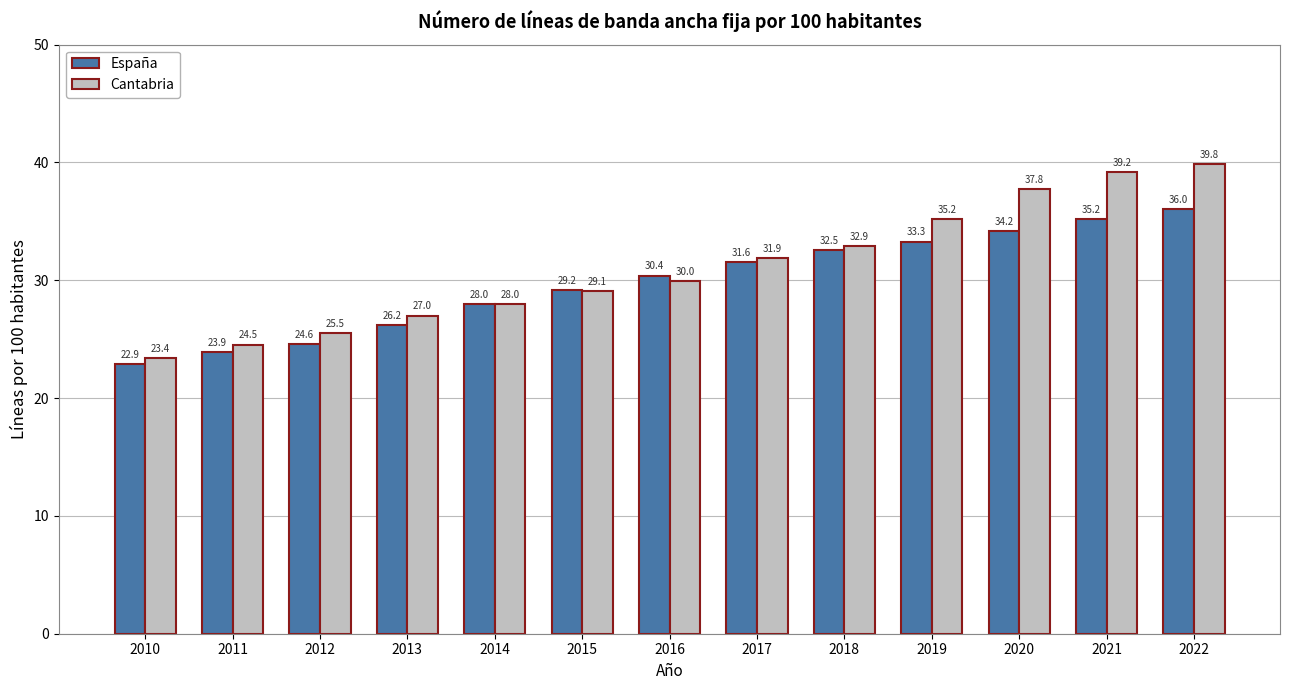

What is the total value across all series at 2013?

53.2